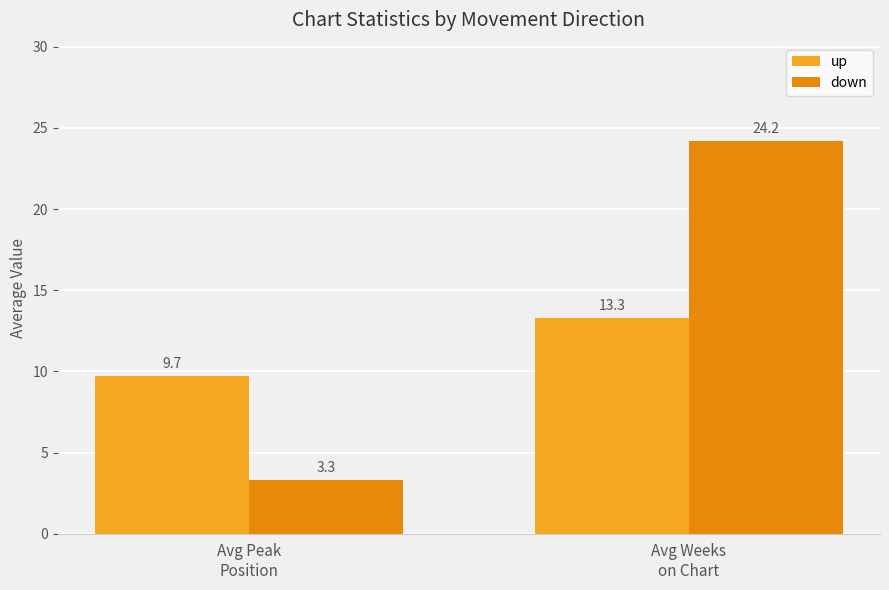

At which category is the sum across all series the highest?

Avg Weeks
on Chart